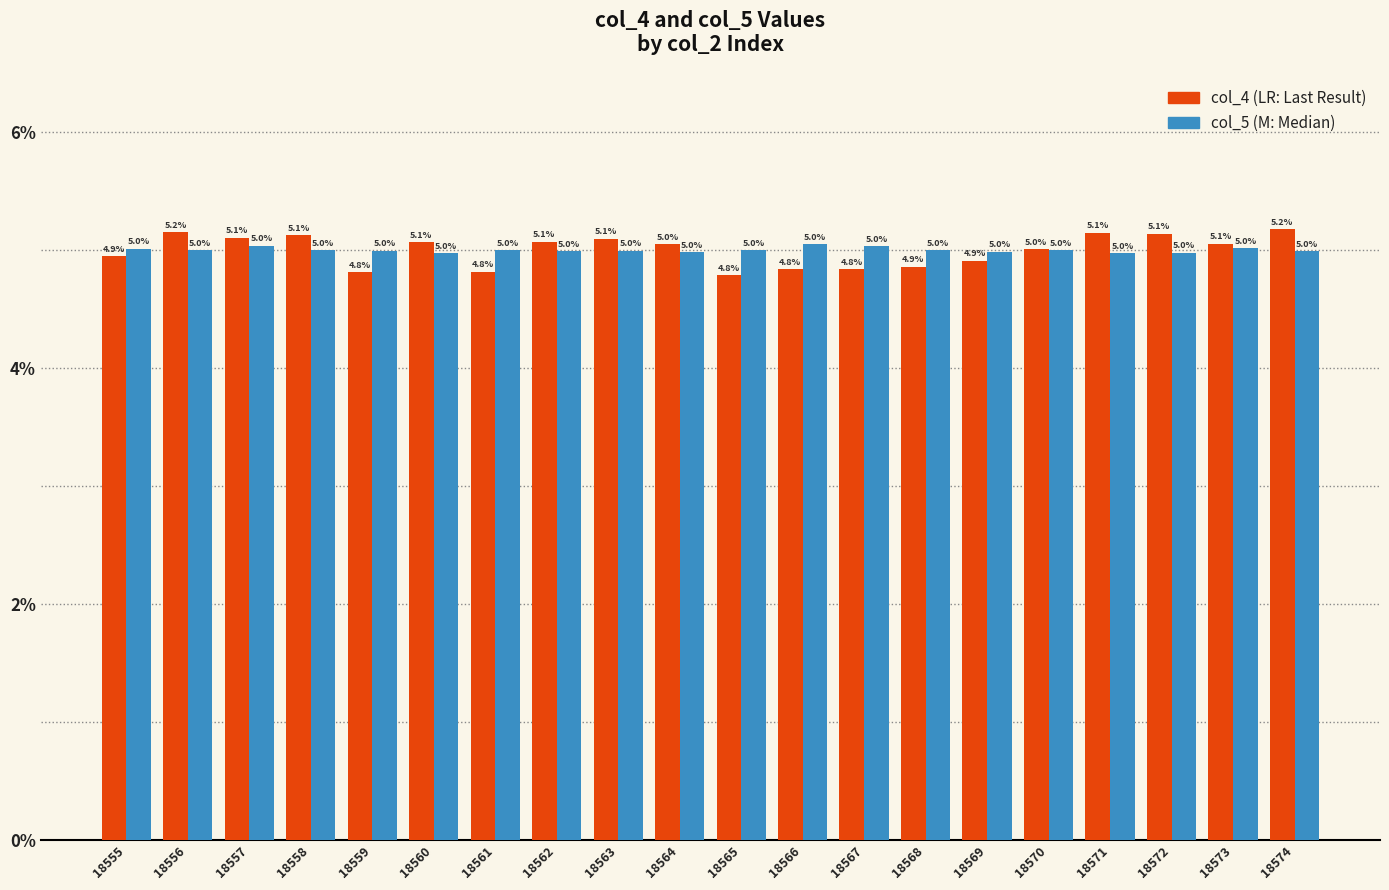

At which category does the chart reach its peak across all series?

18574